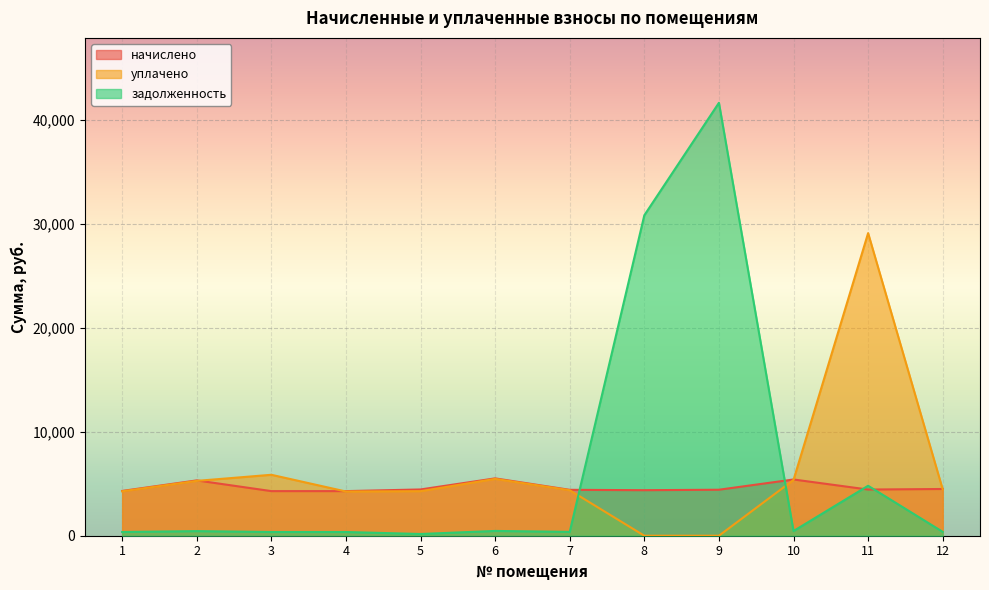

At which category does задолженность reach its first local valley?

5